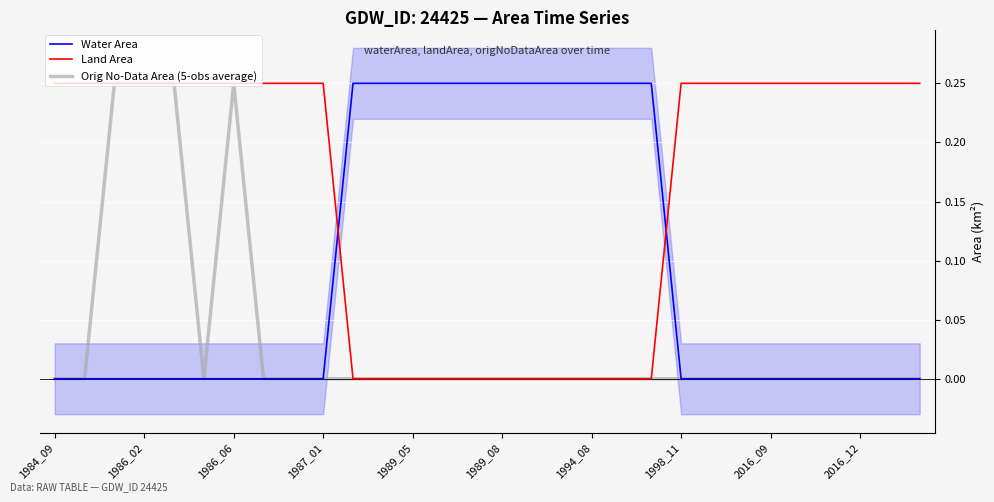

What is the value of the Orig No-Data Area (5-obs average) point at the 3rd from the left?

0.2